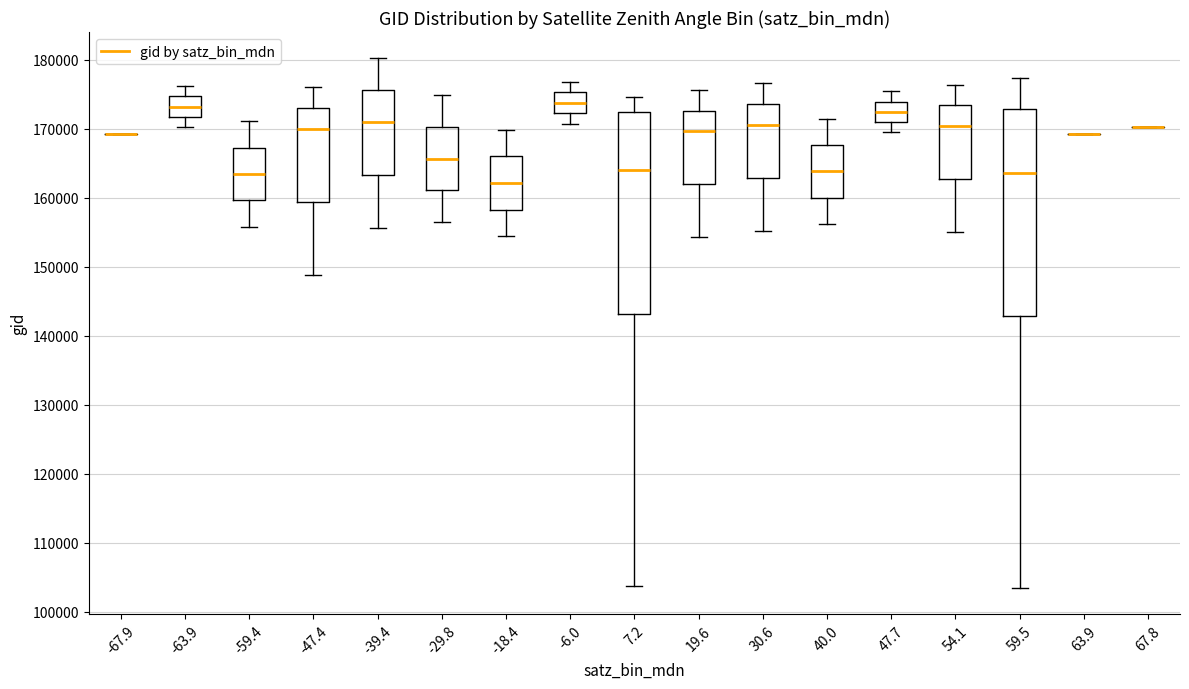

Where does the upper whisker of the box at x = 7.2 end on the y-axis? The values are not printed on the chart, so give them approximately, as read against the axis.

175000